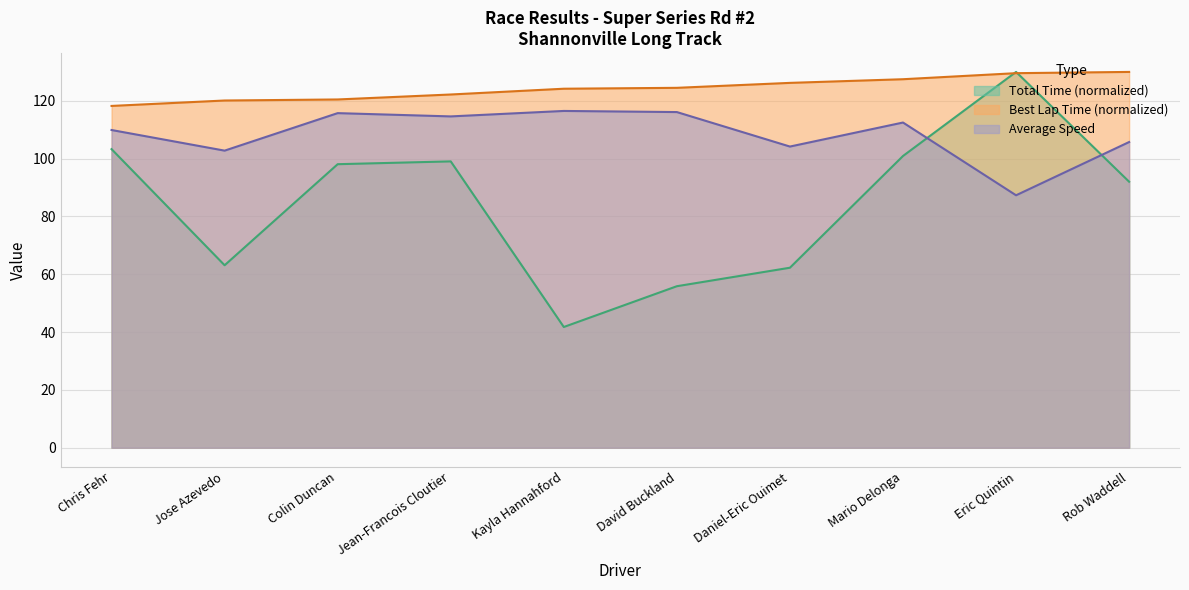

What is the average value of the Best Lap time series?

124.3